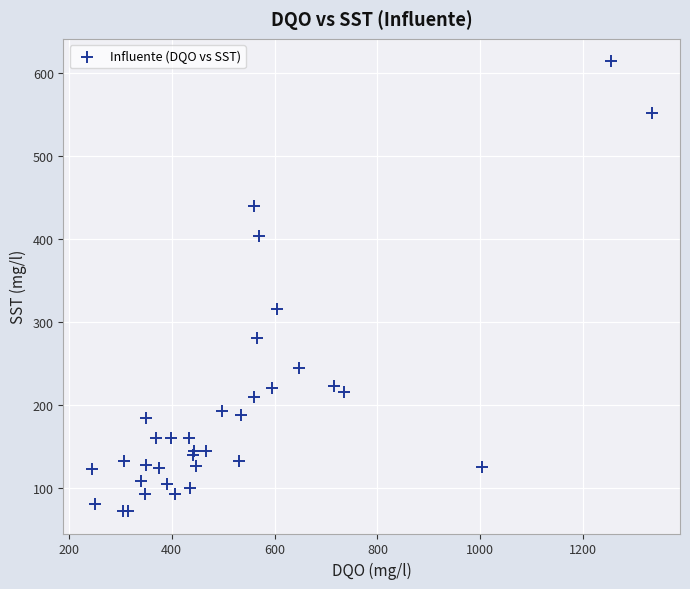

What Y value in the scatter plot is closest to 343?

316